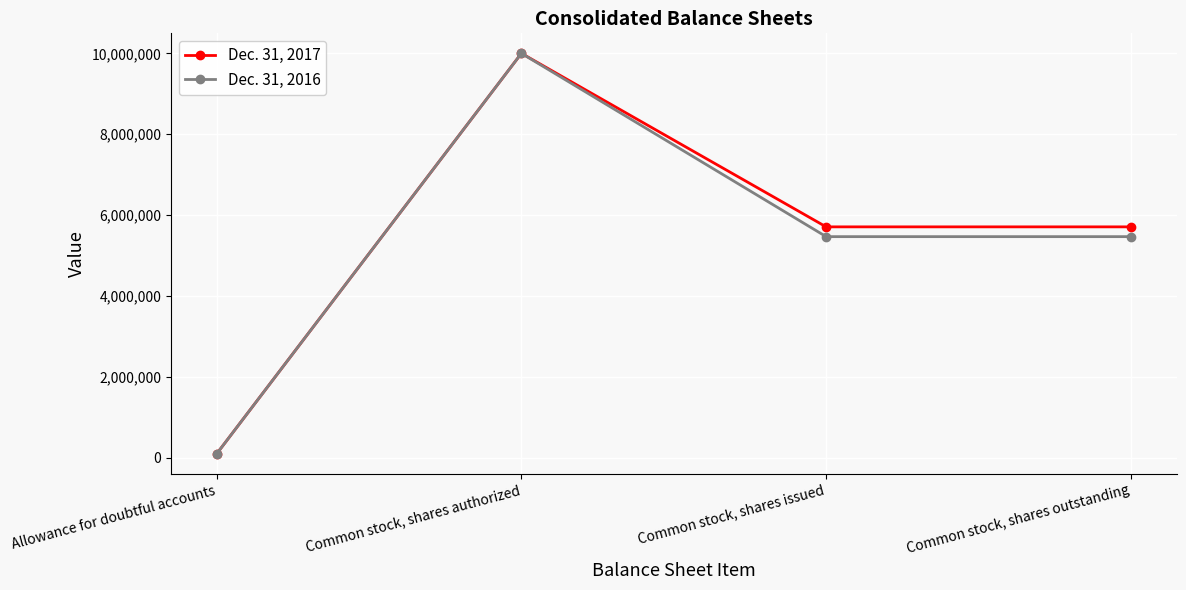

What is the total value across all series at Common stock, shares outstanding?

11178000